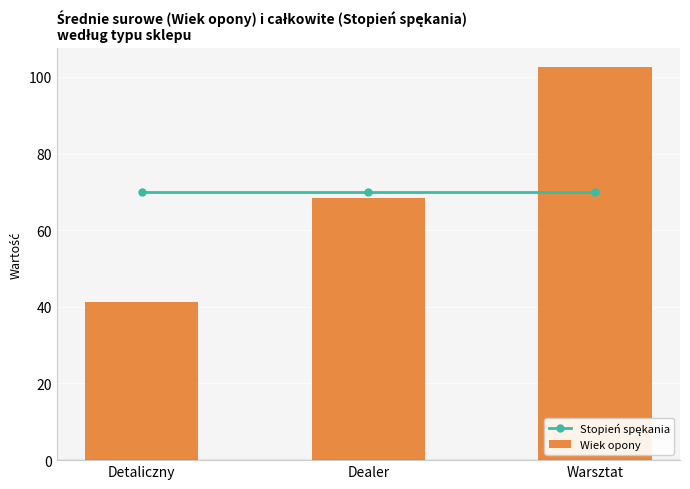

At which label is Stopień spękania closest to 69?

Detaliczny